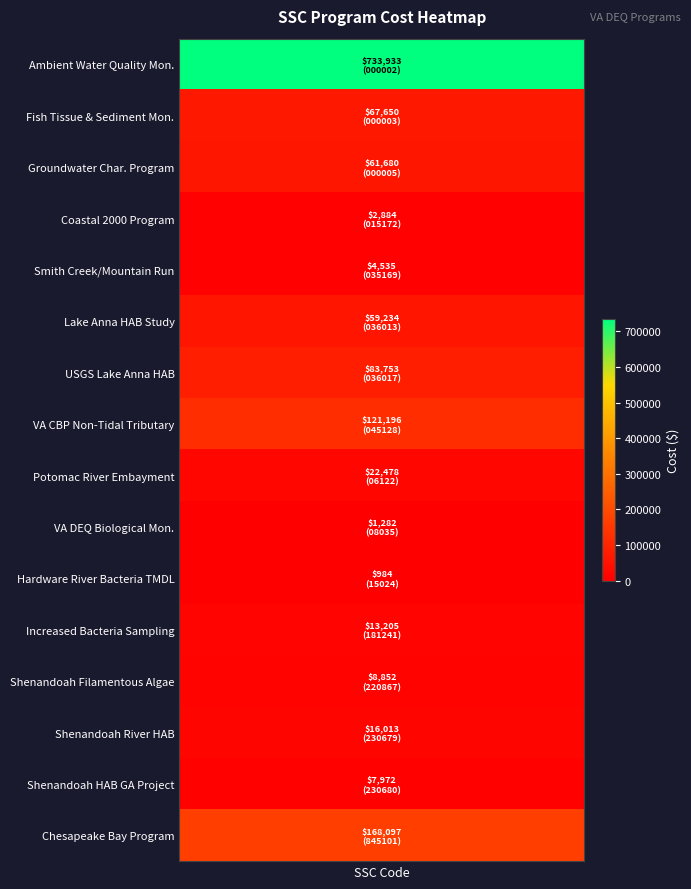

The chart shows a value of 104651.3 at 1. True or false?

False